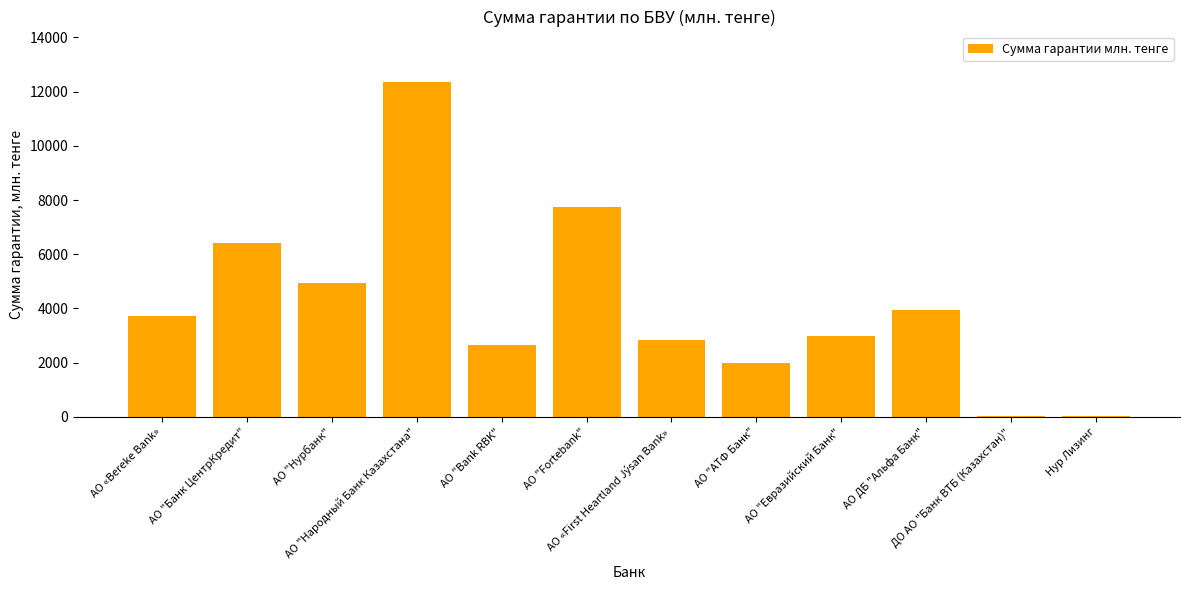

What is the sum of all values?

49657.2